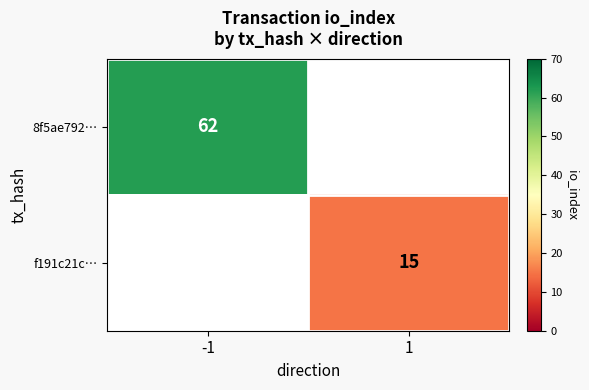

The value of f191c21c… at 1 is 6. True or false?

False